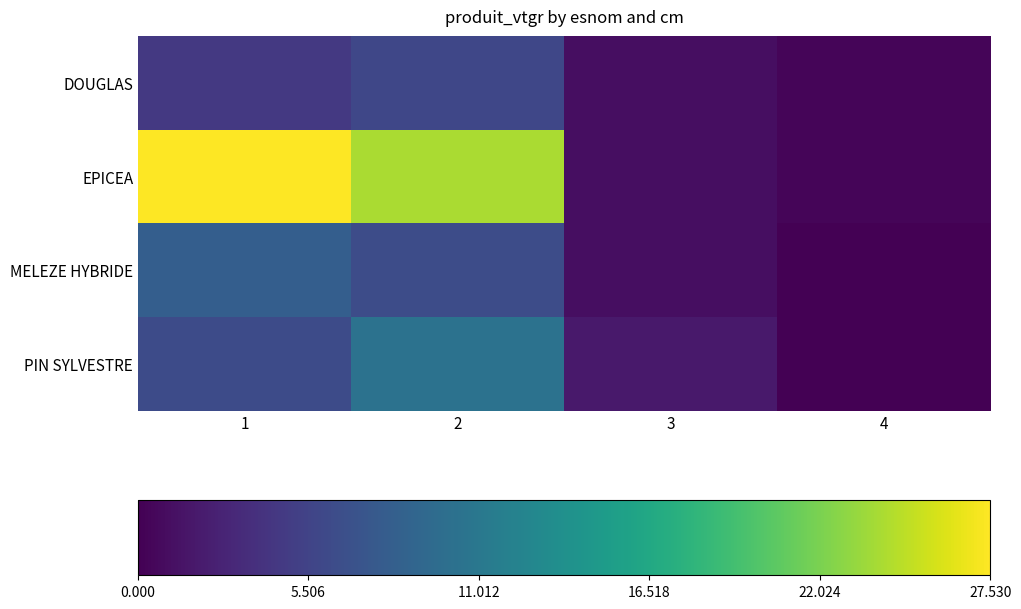

At how many categories does at least one series exceed 7?

2